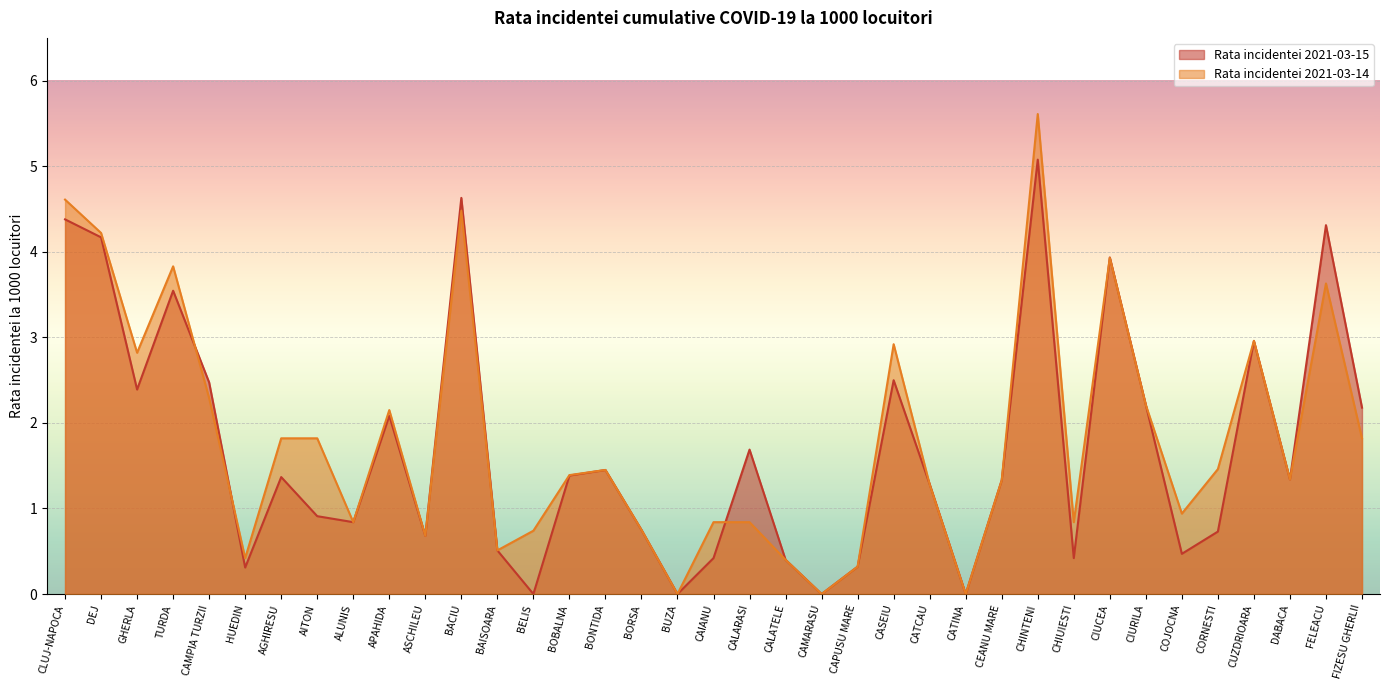

How many lines are shown in the chart?

2